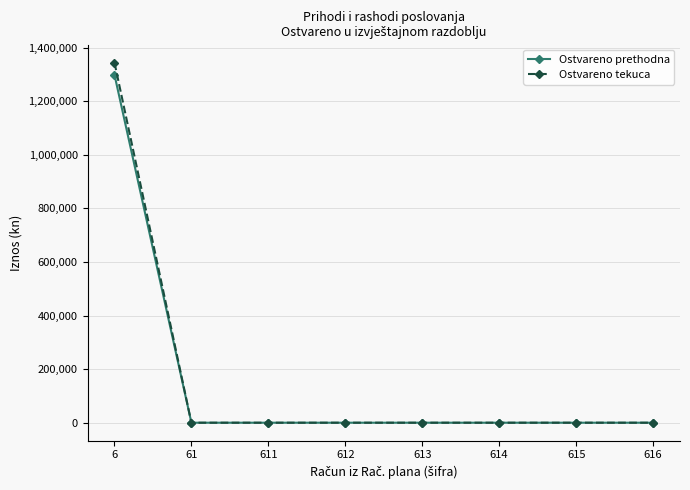

What is the difference between the Ostvareno prethodna values at 61 and 6?

1299084.0